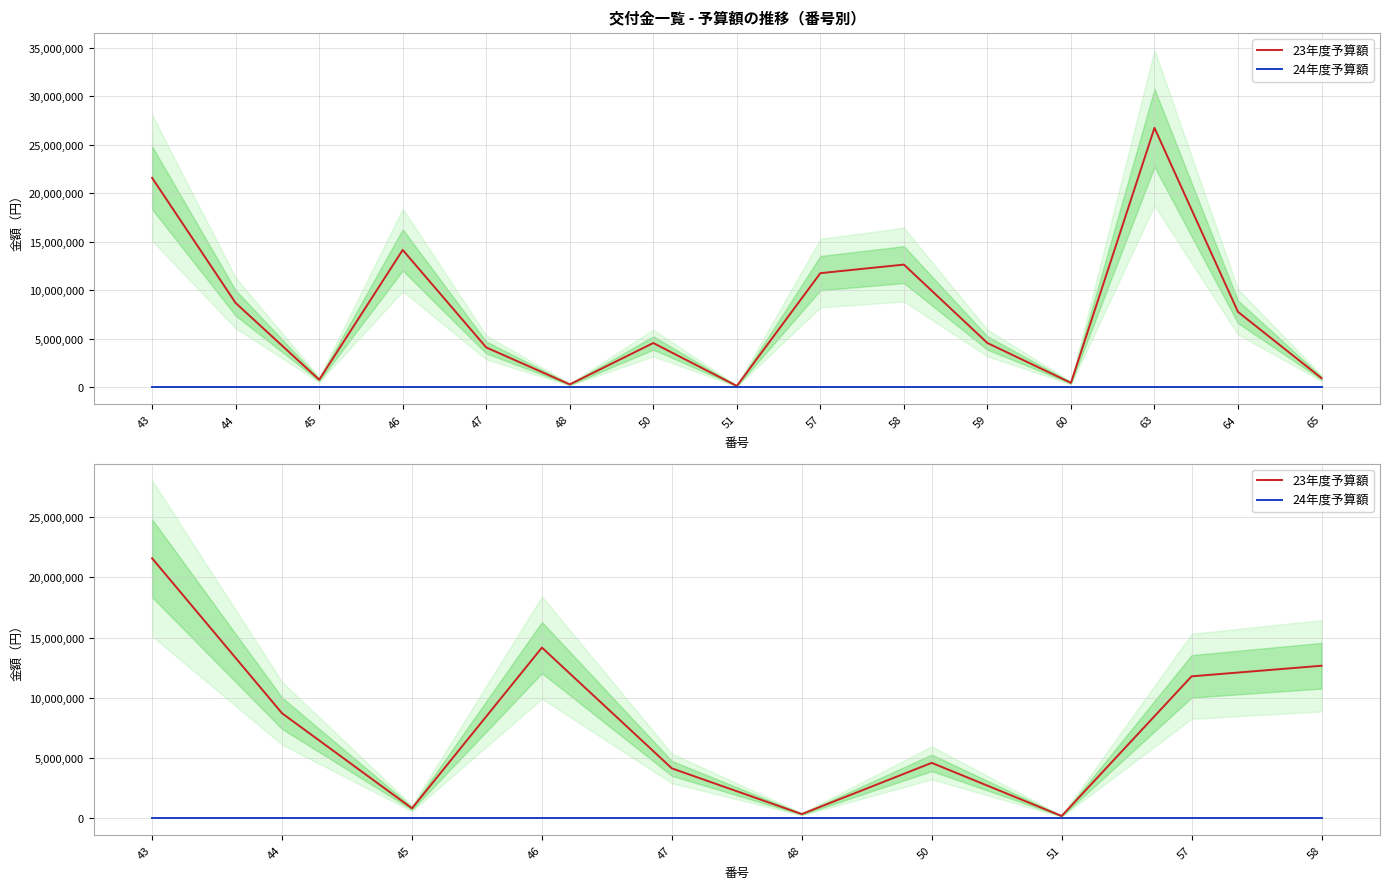

Count the number of categories in the chart.

10